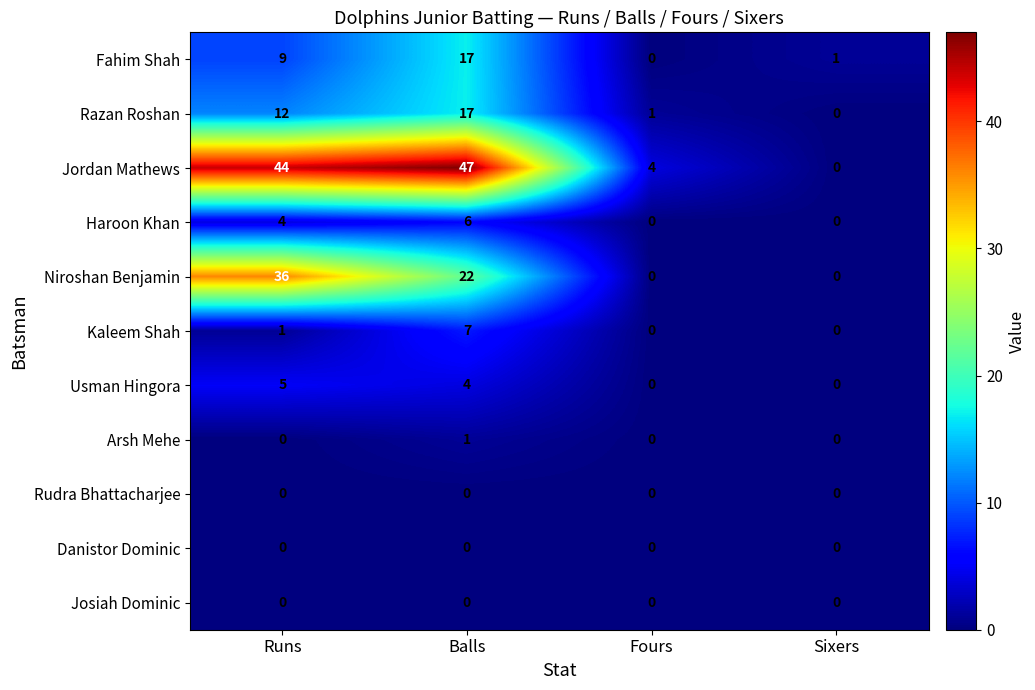

Which label corresponds to the largest value in the chart?

Balls